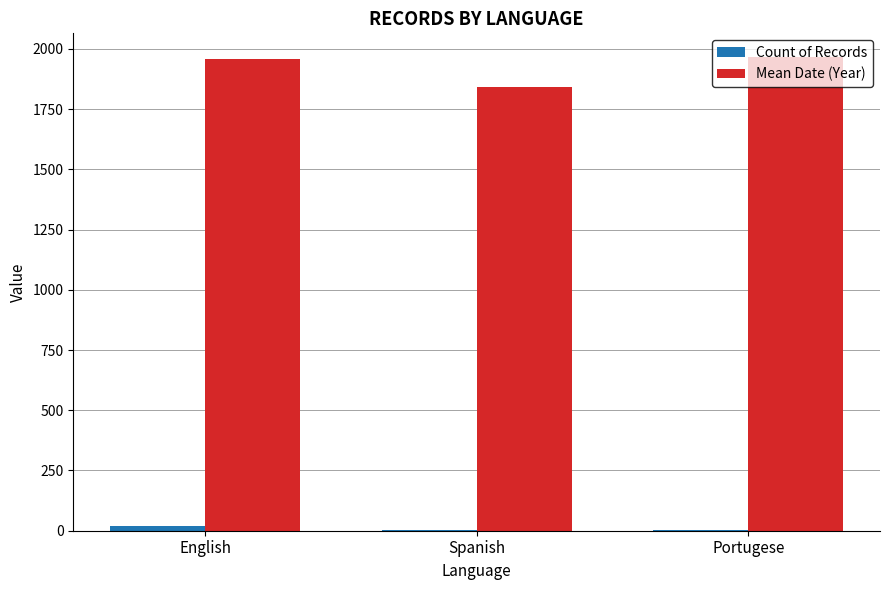

What is the total value across all series at Portugese?

1968